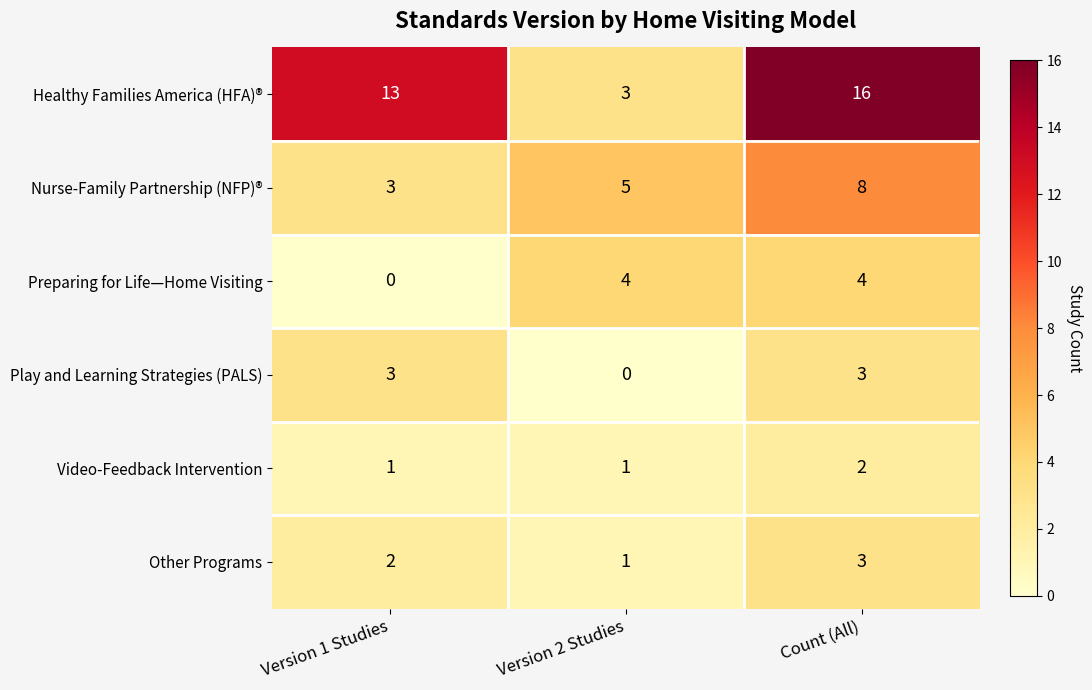

How many series are shown in this chart?

6